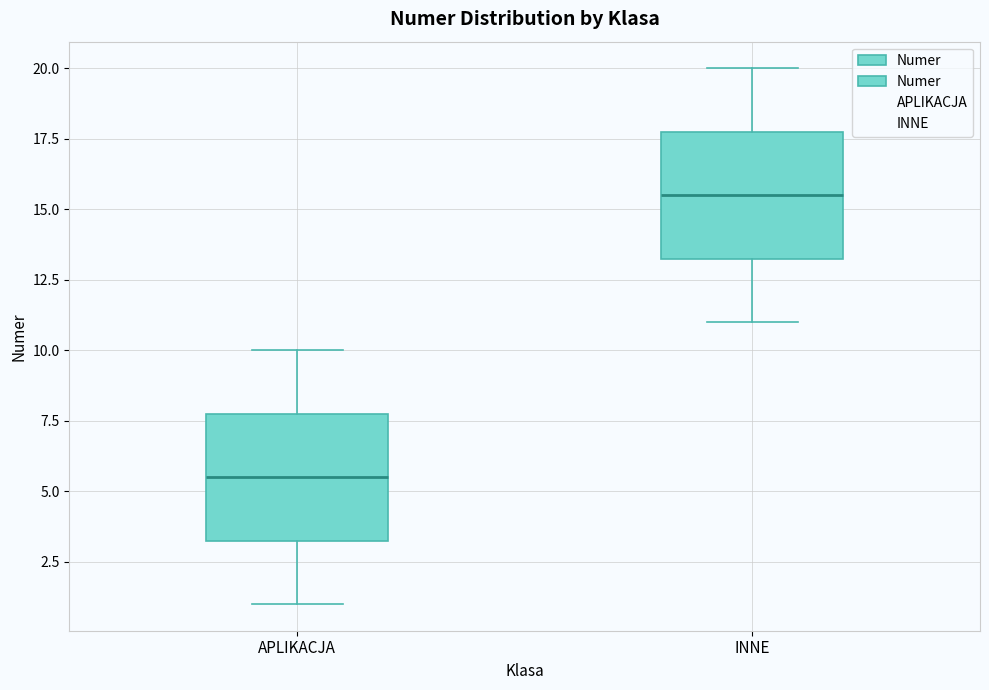

Reading left to right, transcribe this box plot: for each box, give where its median line is, the range the box spans, and where its two whiskers end, as read against the y-axis. The values are not printed on the chart, so give them approximately, as read against the axis.

APLIKACJA: median 5.5, box 3.5 to 8.0, whiskers 1.0 to 10.0
INNE: median 15.5, box 13.5 to 18.0, whiskers 11.0 to 20.0